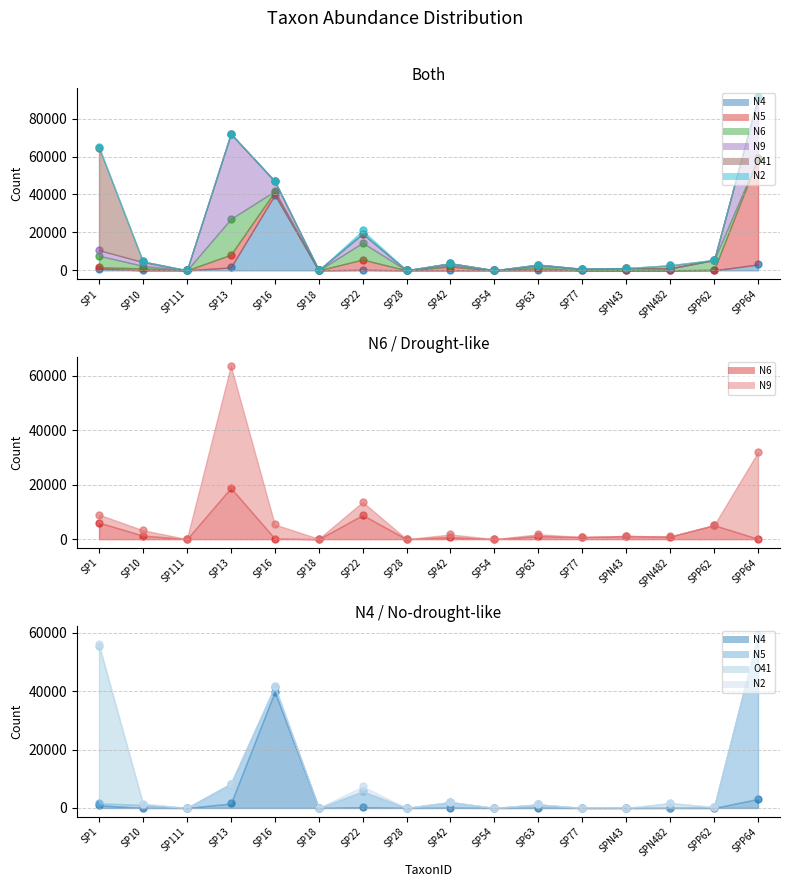

Which series has the largest total across all categories?

N9